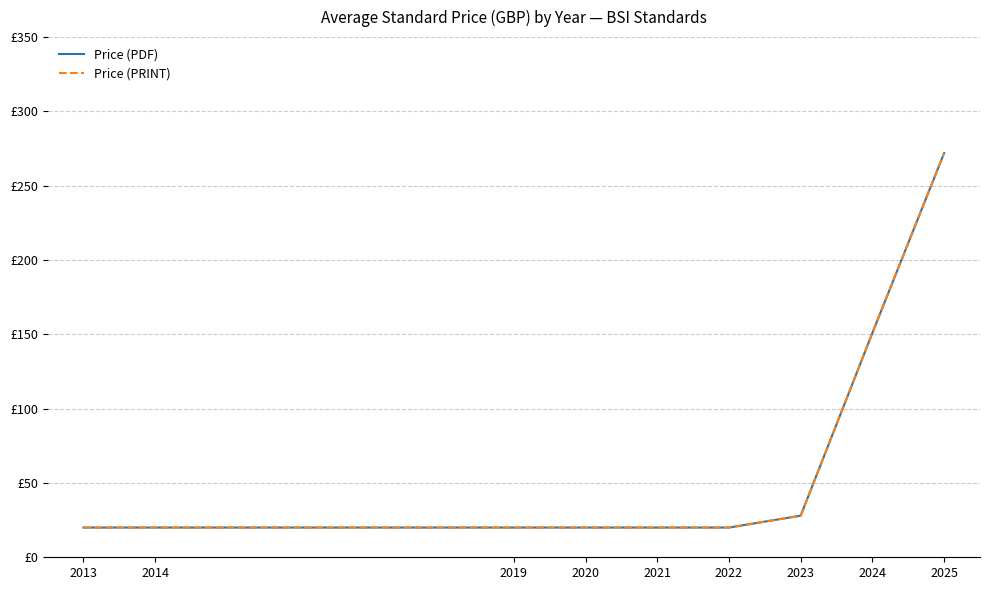

True or false: Price (PDF) and Price (PRINT) cross at least once.

False